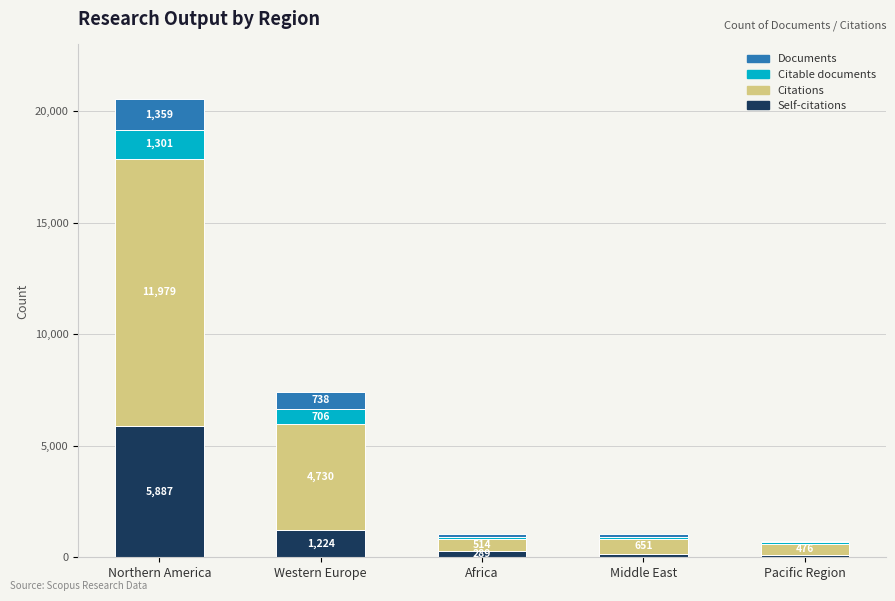

Reading left to right, what are the values for Self-citations?

5887	1224	289	164	121